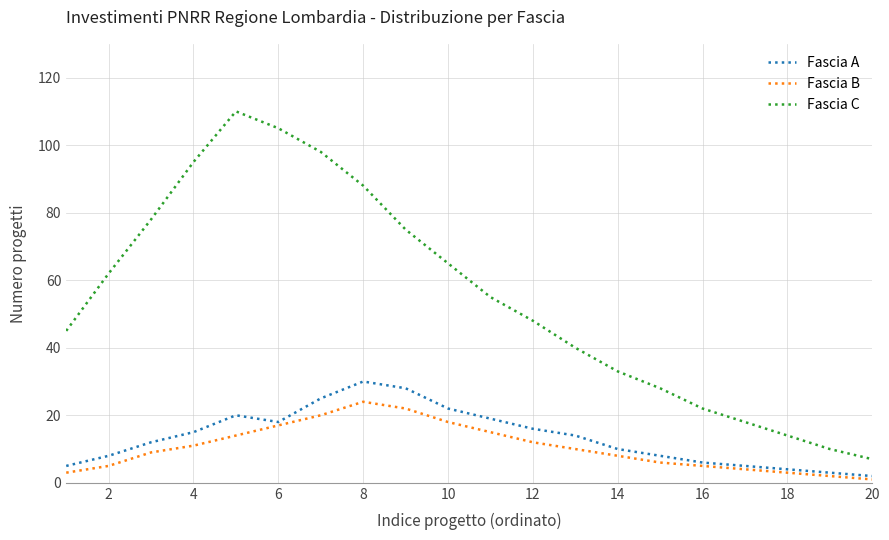

How many categories are shown in the chart?

20